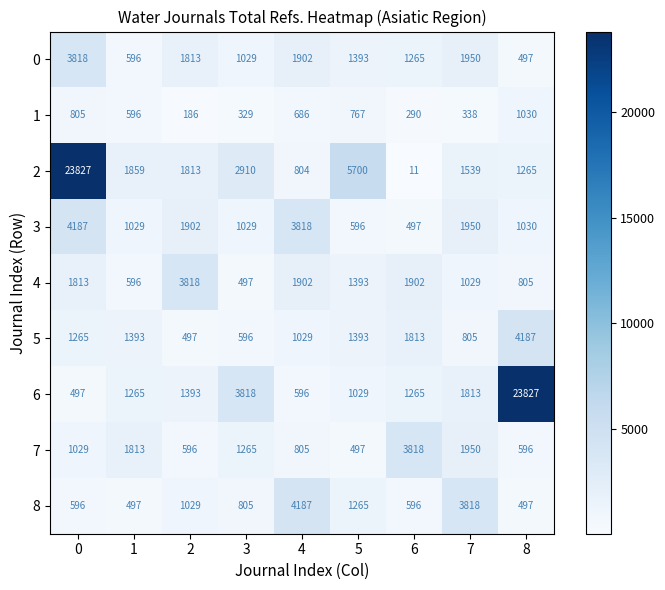

Where is 0 nearest to the value 2157?

7